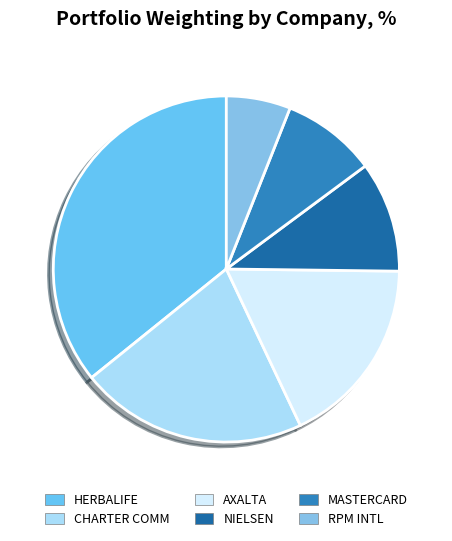

How many slices are in this pie chart?

6